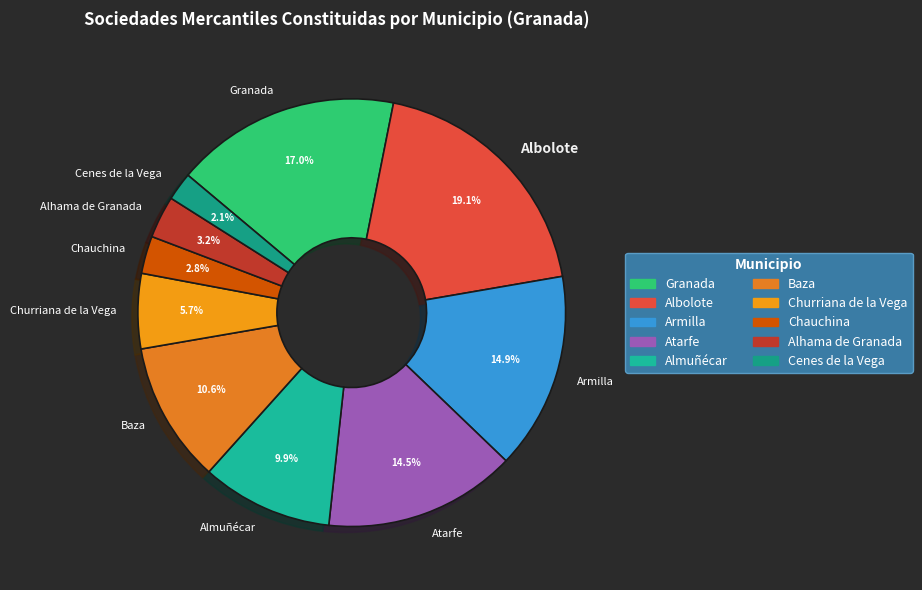

What percentage is the Baza slice, to the nearest percent?

11%